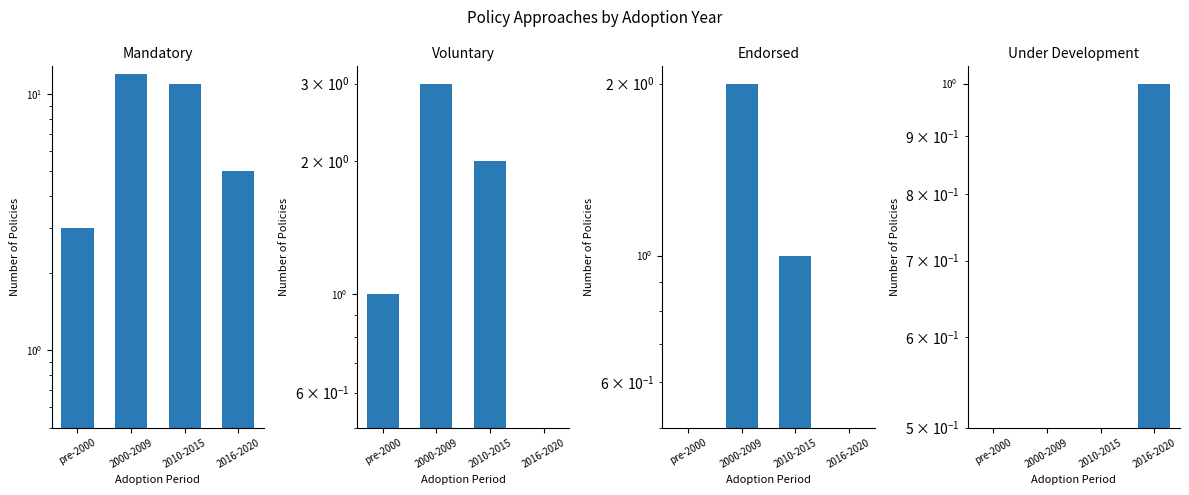

What is the difference between the maximum and minimum values in the Mandatory series?

9.0